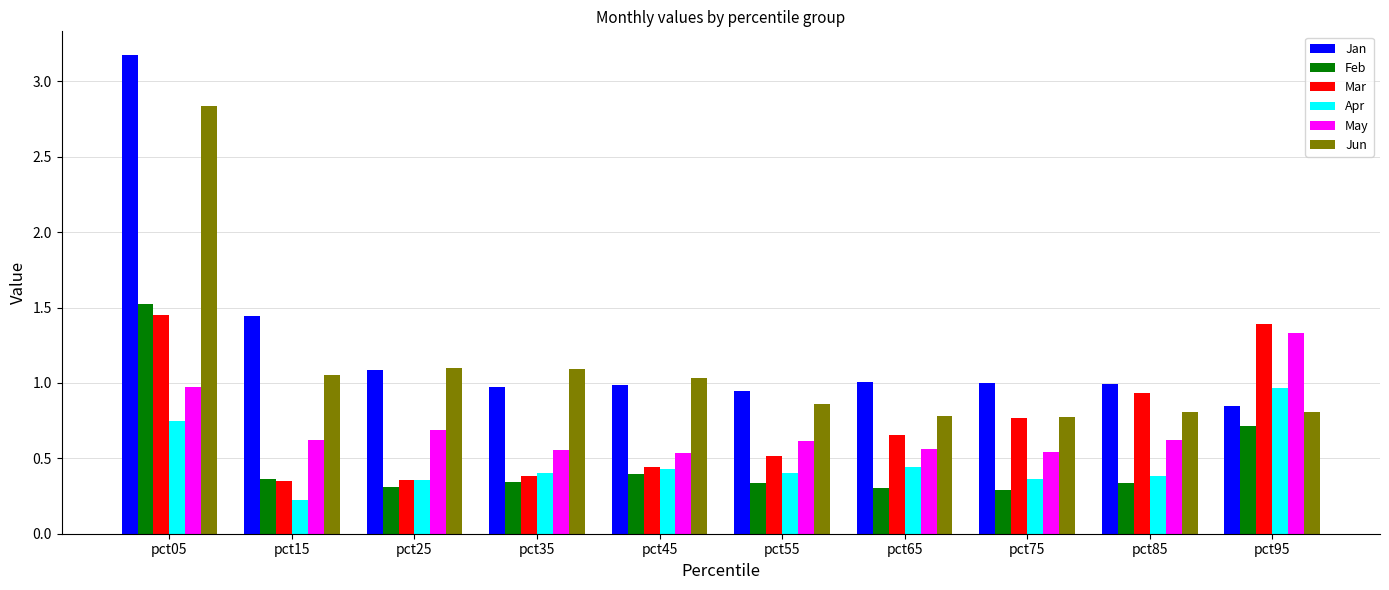

The value of Apr at pct25 is 0.4. True or false?

True